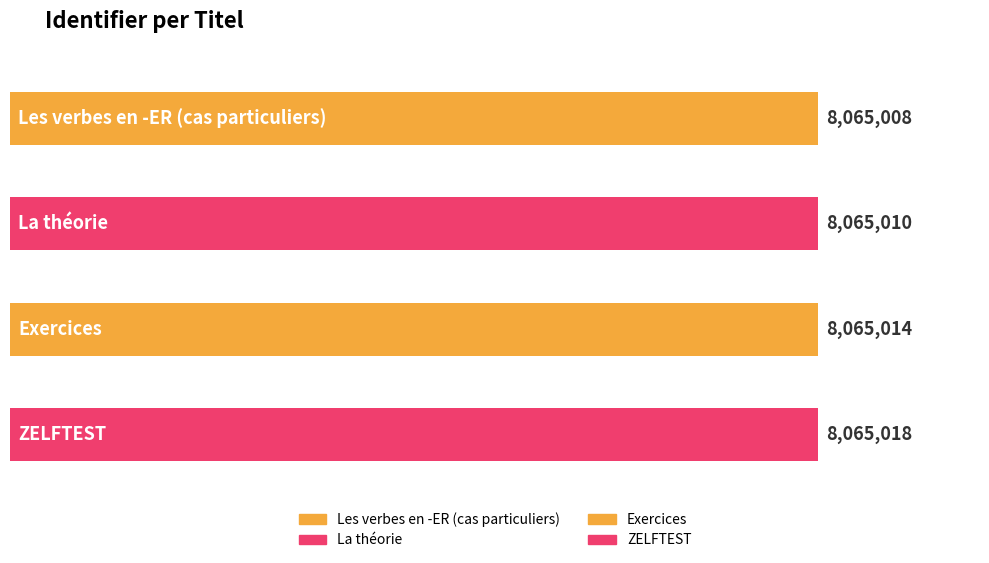

What is the sum of the values at Exercices and Les verbes en -ER (cas particuliers)?

16130022